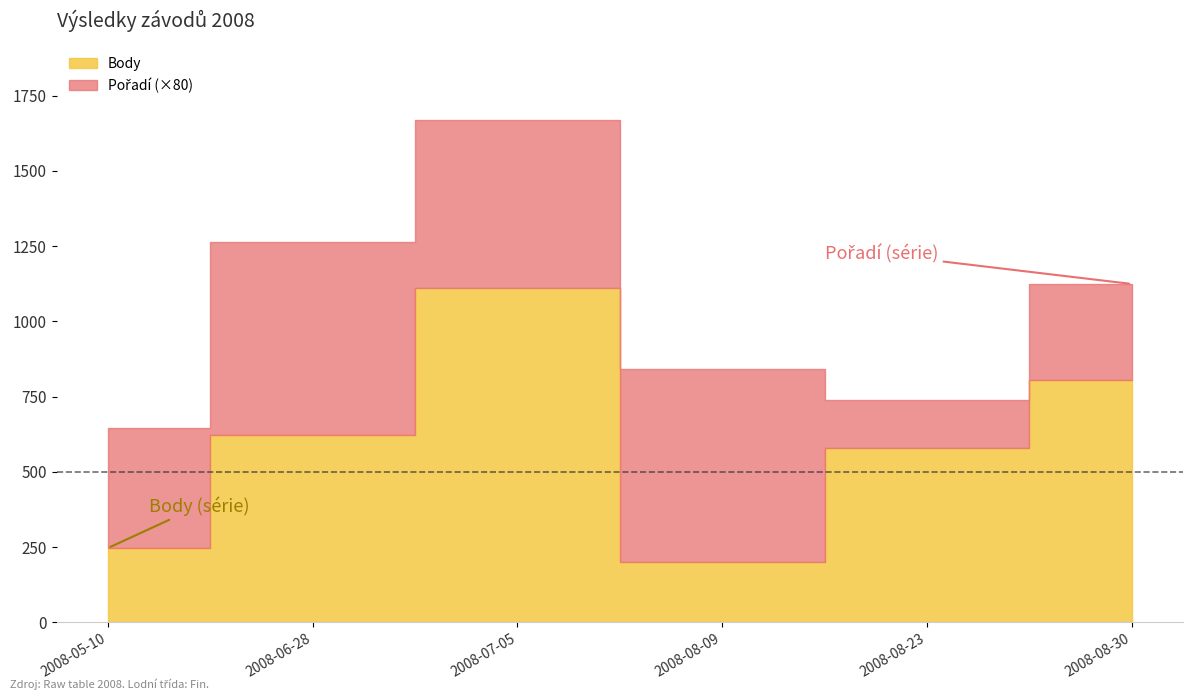

True or false: Pořadí has a value of 11 at 2008-06-28.

False